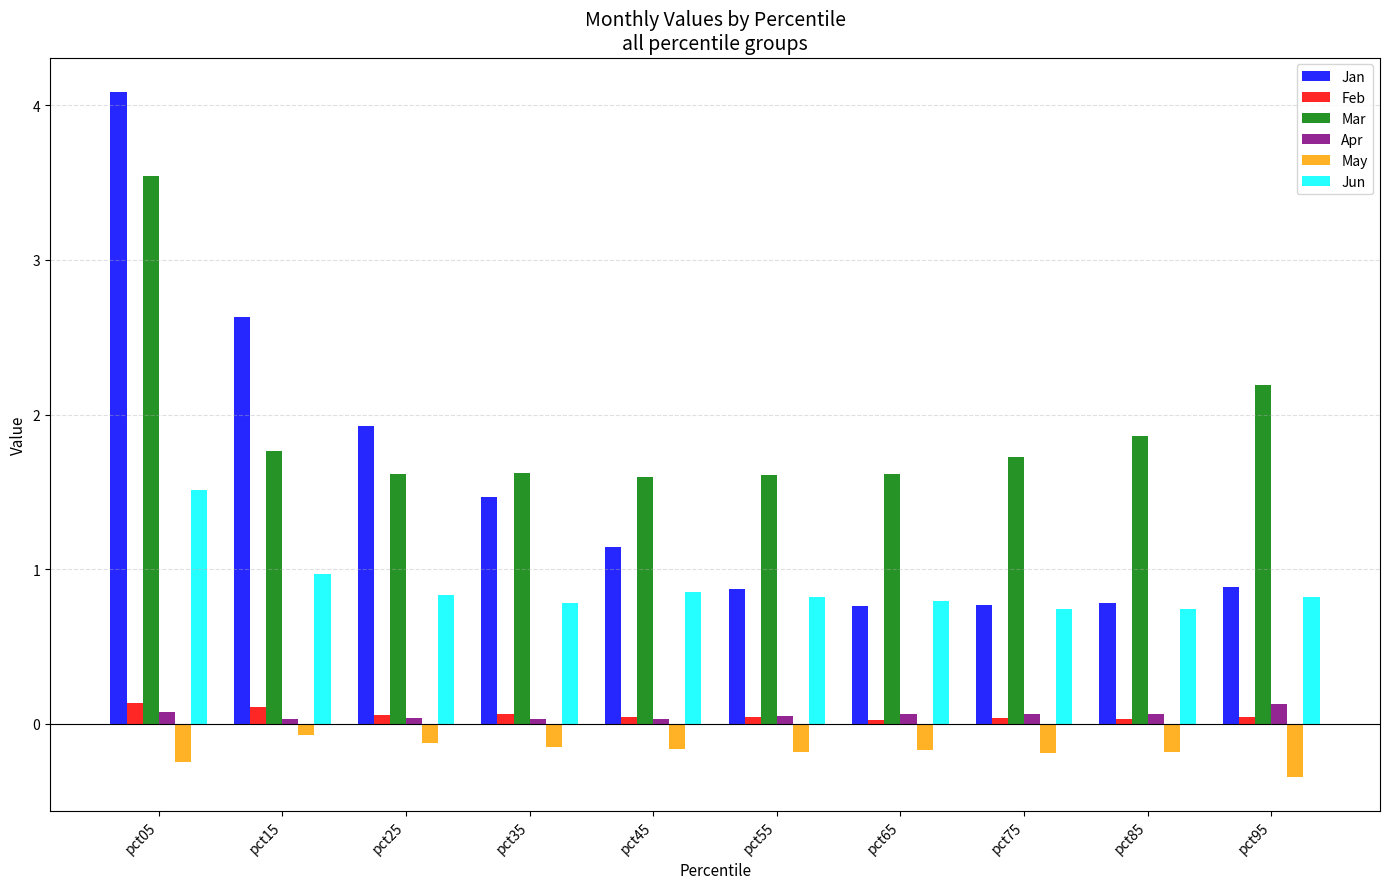

What is the difference between the second highest and minimum values in the May series?

0.2